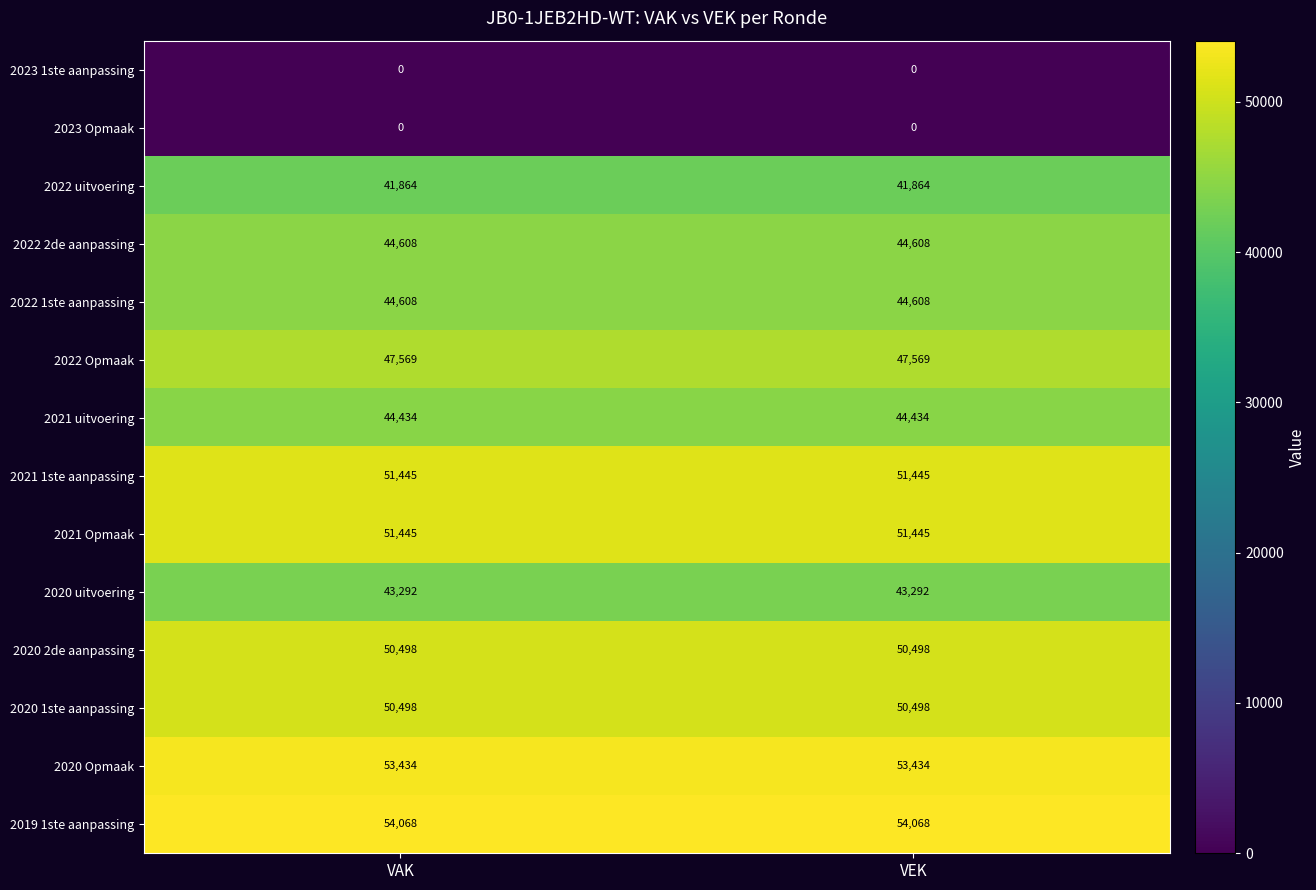

What is the spread (max minus min) of values at VAK?

54068